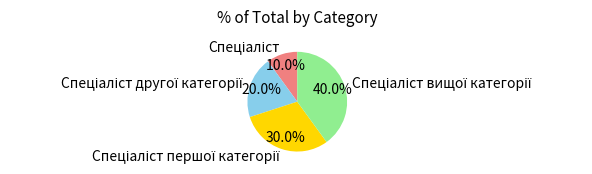

Does any single category account for the majority?

No